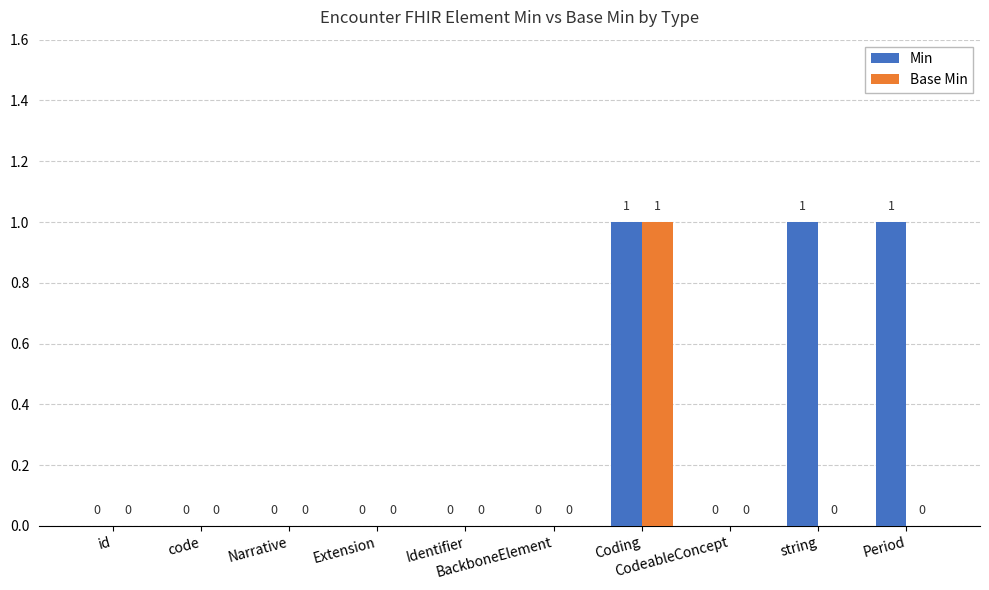

How many groups of bars are there?

10